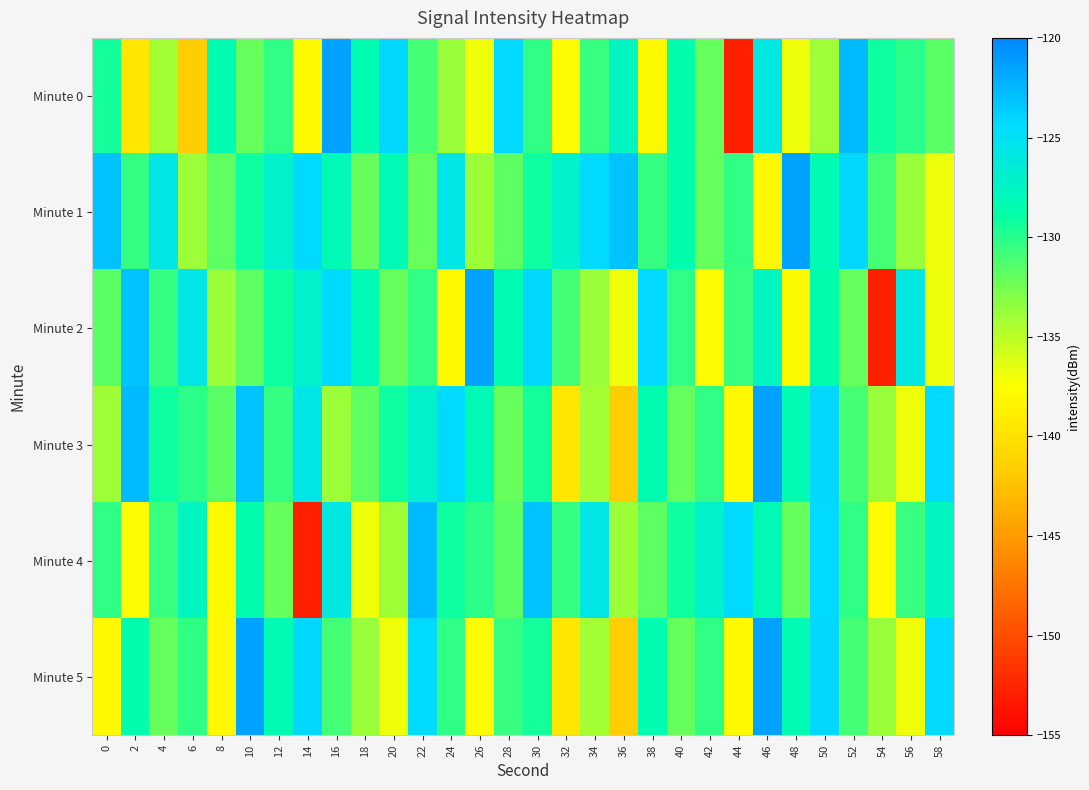

Which series has the widest spread of values?

Minute 0